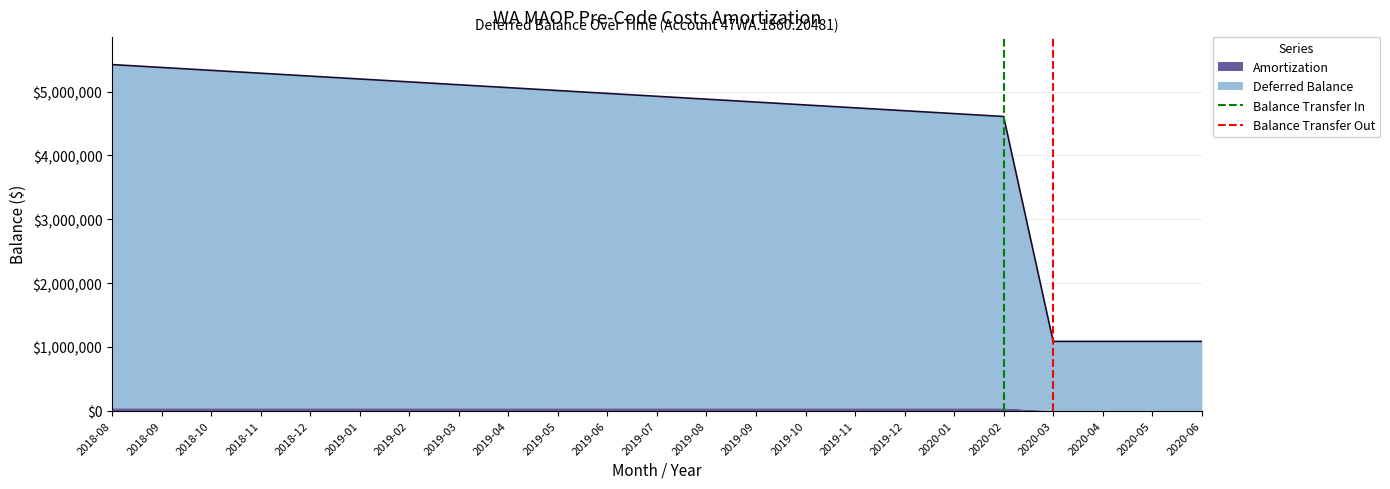

True or false: Balance Transfer Out has a value of 2 at 2020-03.

False